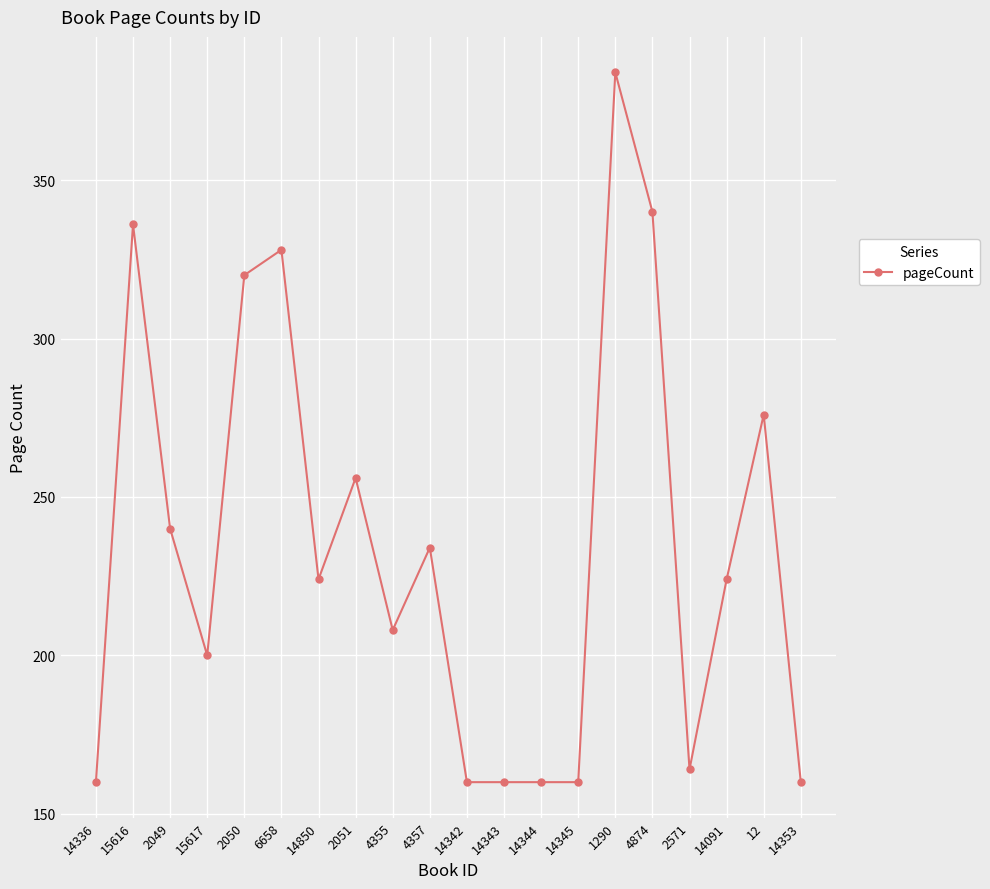

Reading right to left, what are all the values shown in this chart?

14353=160	12=276	14091=224	2571=164	4874=340	1290=384	14345=160	14344=160	14343=160	14342=160	4357=234	4355=208	2051=256	14850=224	6658=328	2050=320	15617=200	2049=240	15616=336	14336=160